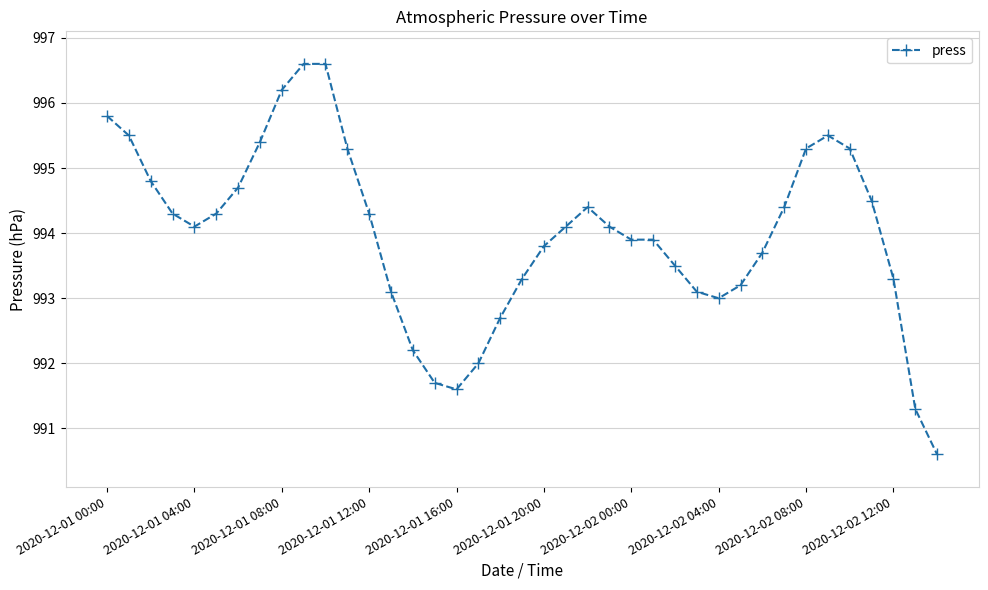

Does the chart have visible grid lines?

Yes